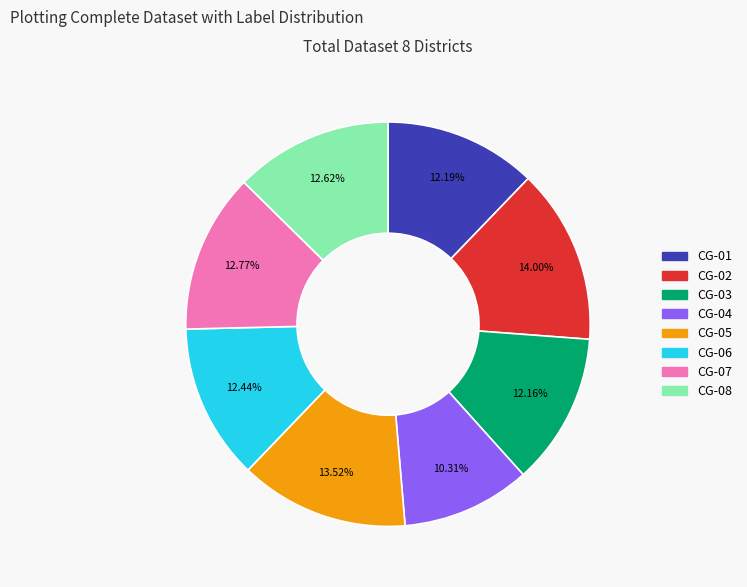

Is CG-05 the majority of the pie?

No